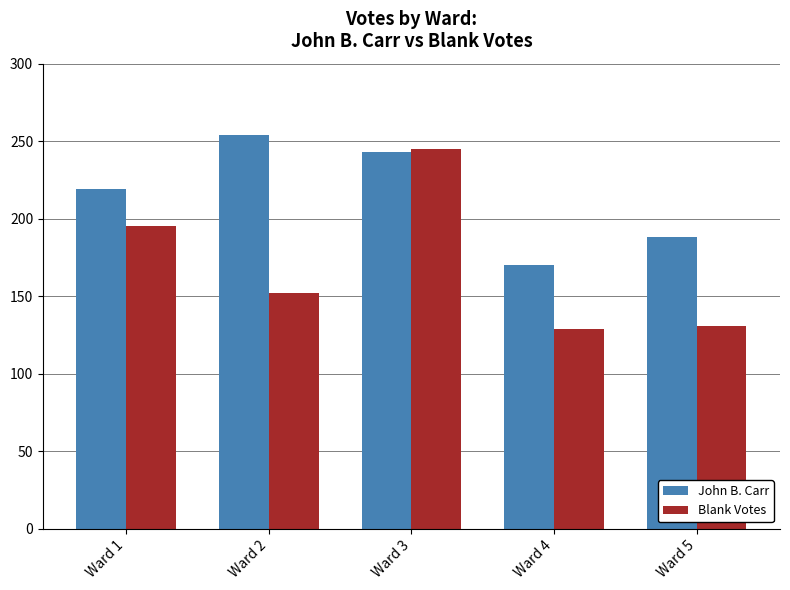

Which category has the highest value in the John B. Carr series?

Ward 2